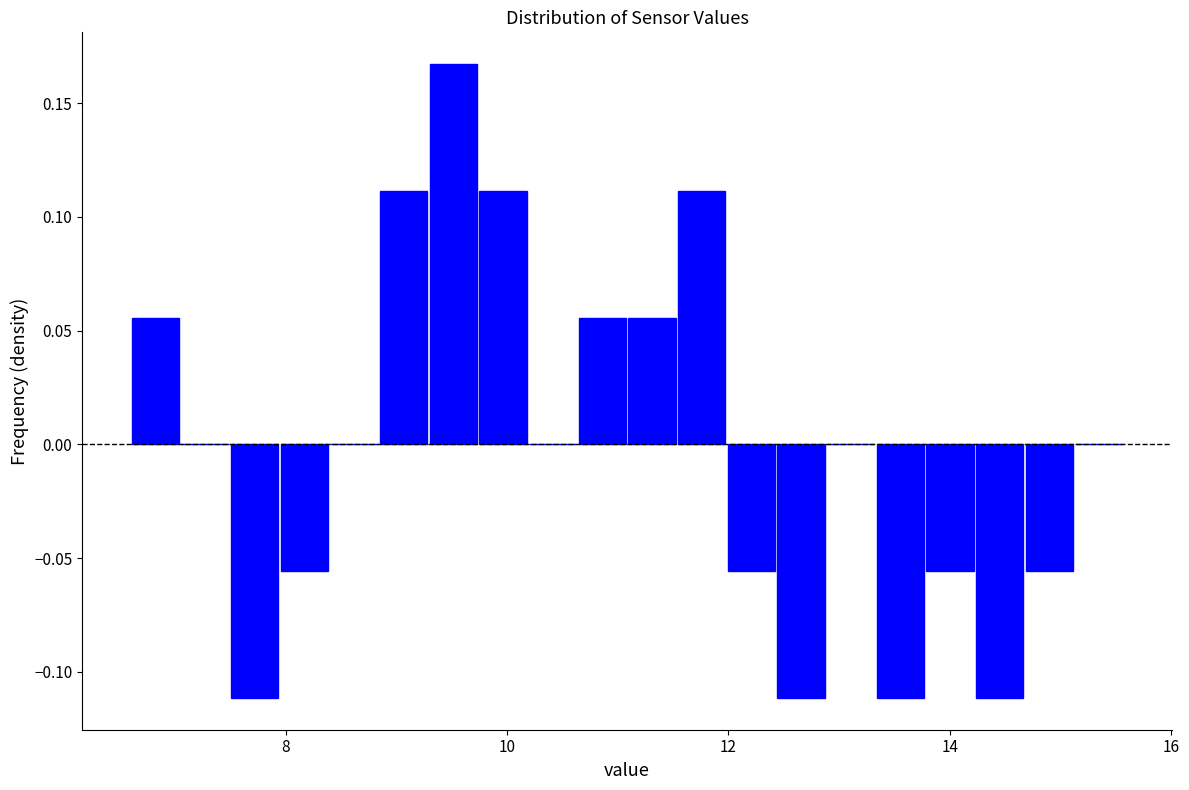

Read against the x-axis, roughly where is the centre of the tallest bar?

9.6